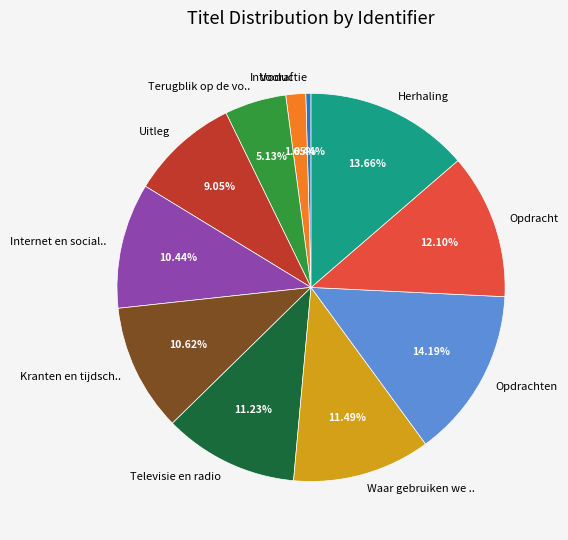

Which category has the smallest portion of the pie?

Introductie